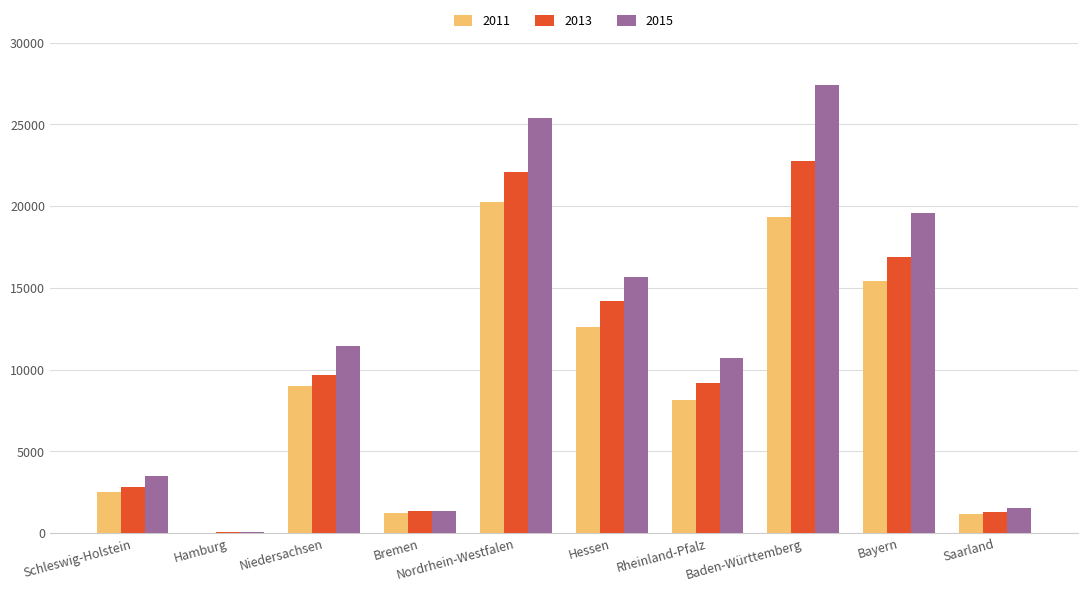

What is the sum of all 2011 values?

89640.8